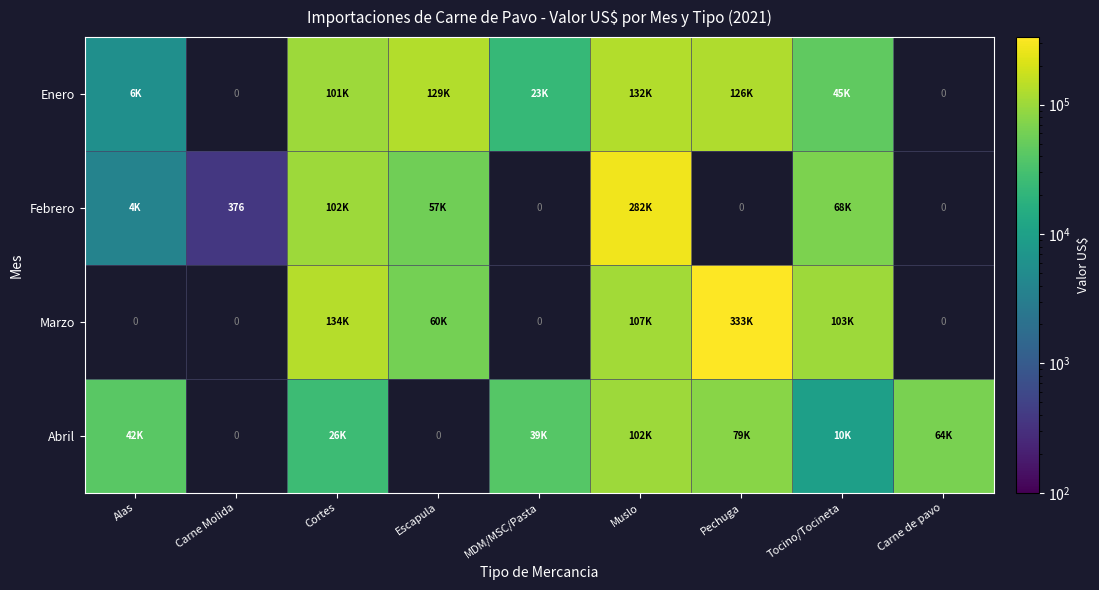

How many distinct data groups are displayed?

4